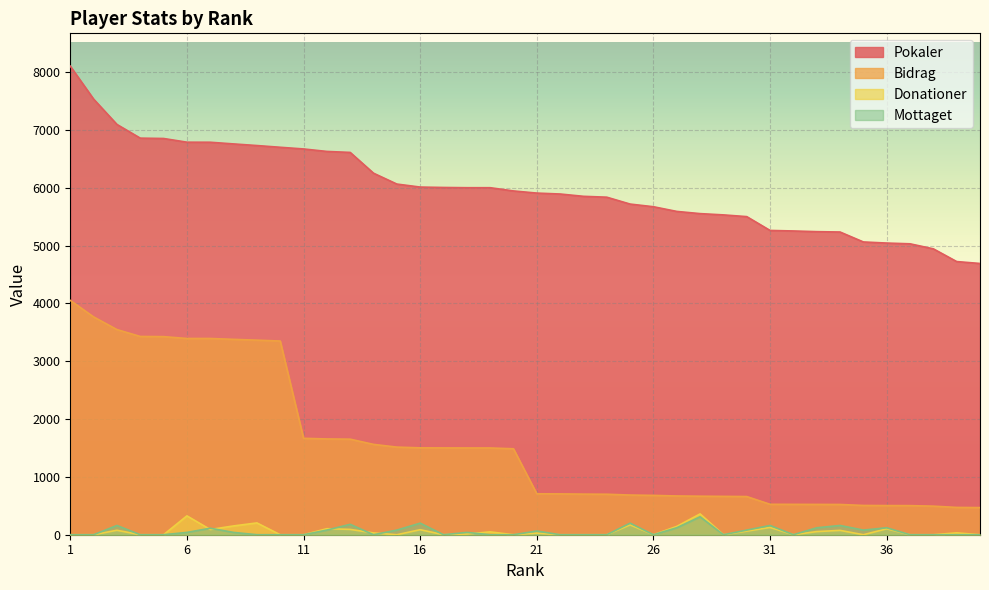

Count the number of data series in this chart.

4